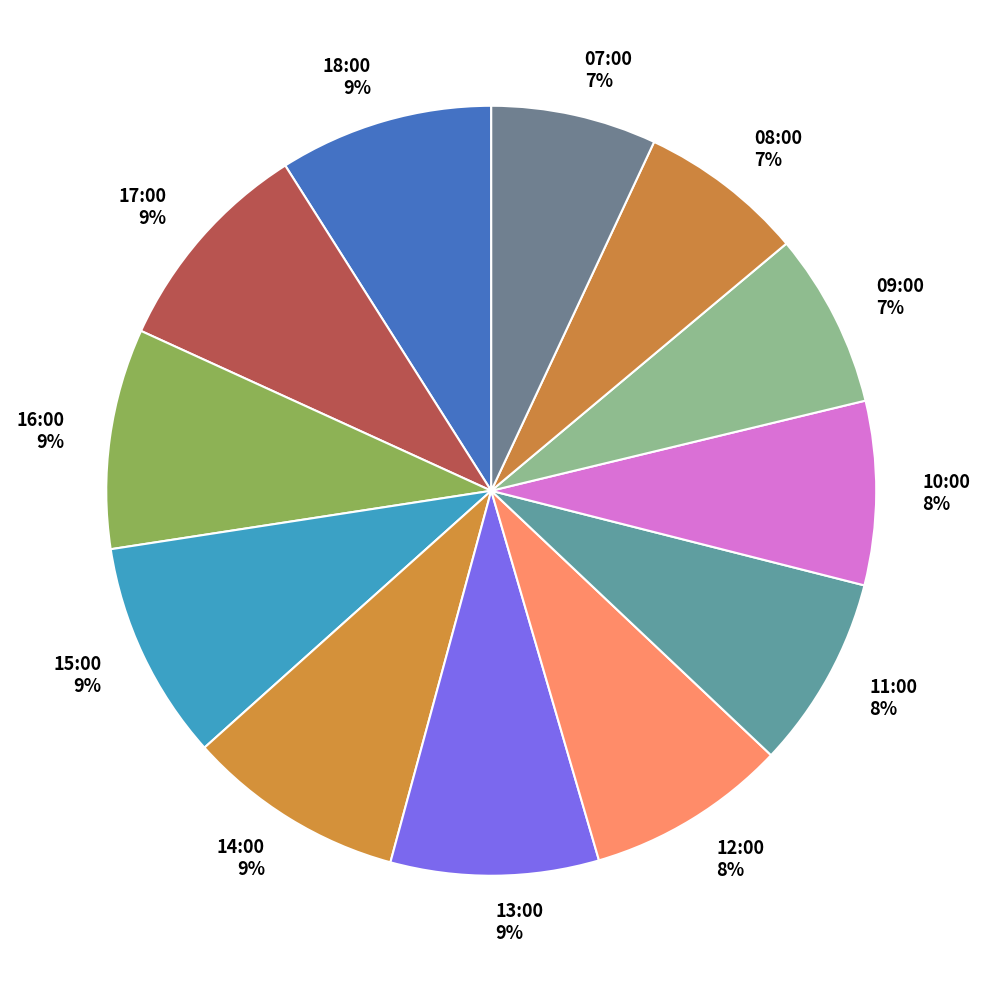

To the nearest percent, what portion does 11:00 represent?

8%